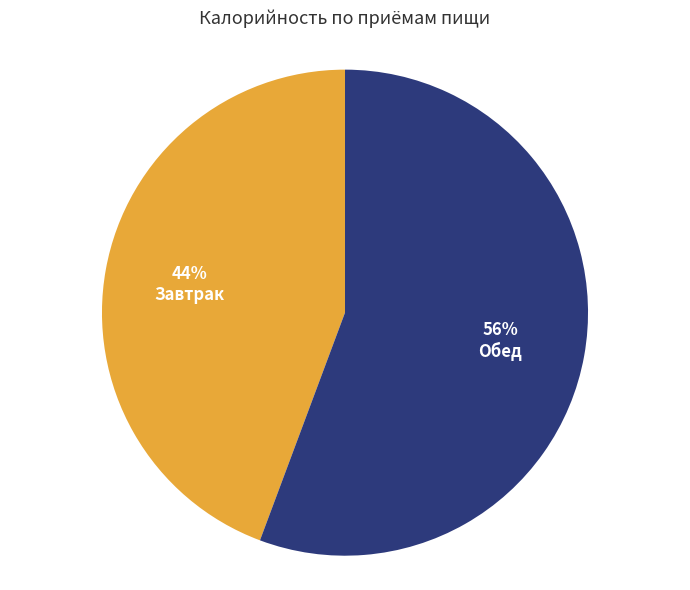

To the nearest percent, what is the average slice percentage?

50%